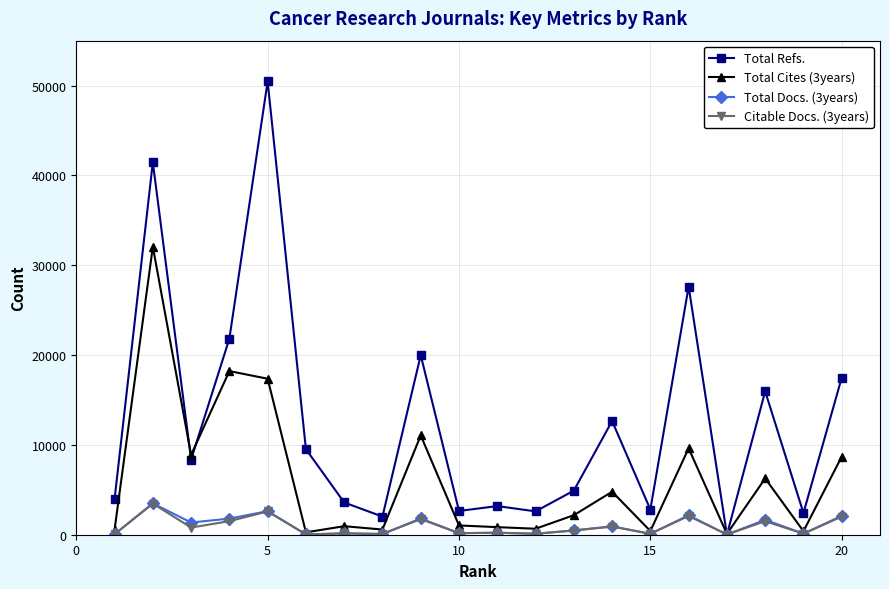

Which series has the largest range (max minus min)?

Total Refs.